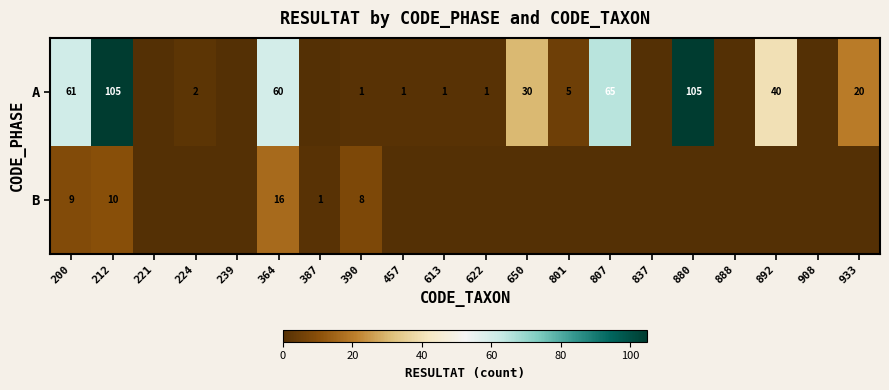

What is the sum of the A values at 212 and 613?

106